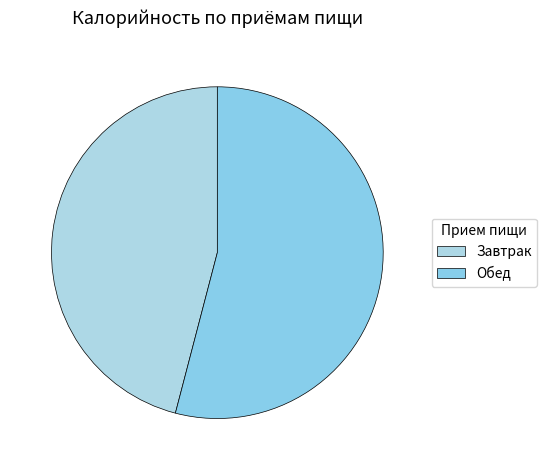

Rank the categories by value from highest to lowest.

Обед, Завтрак